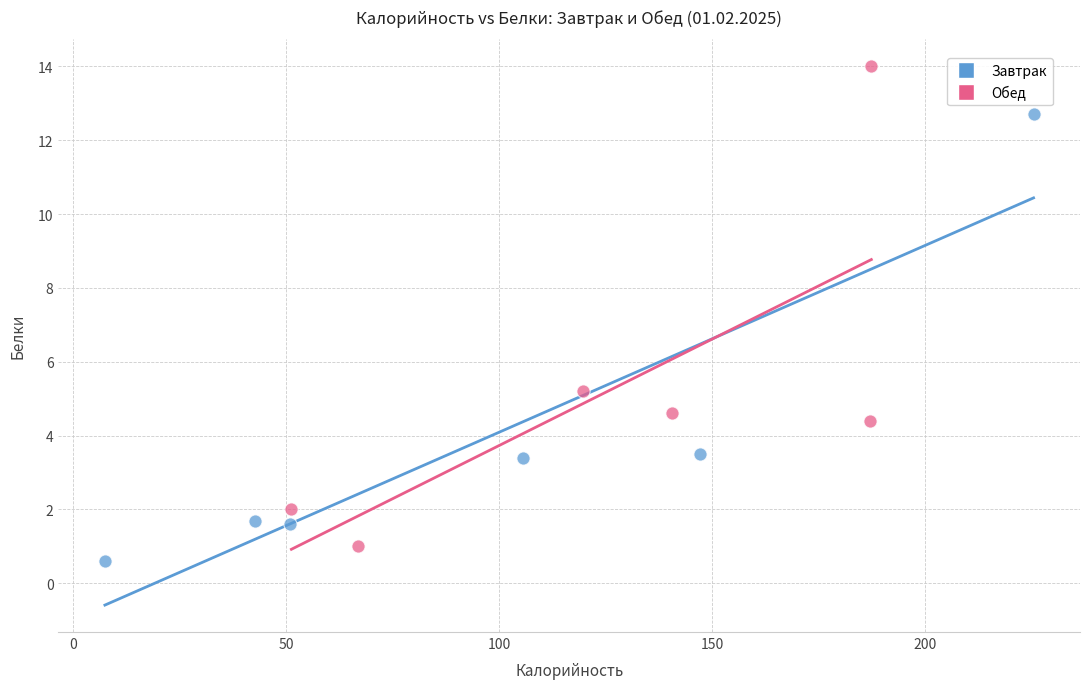

Which series reaches the maximum Y coordinate?

Обед